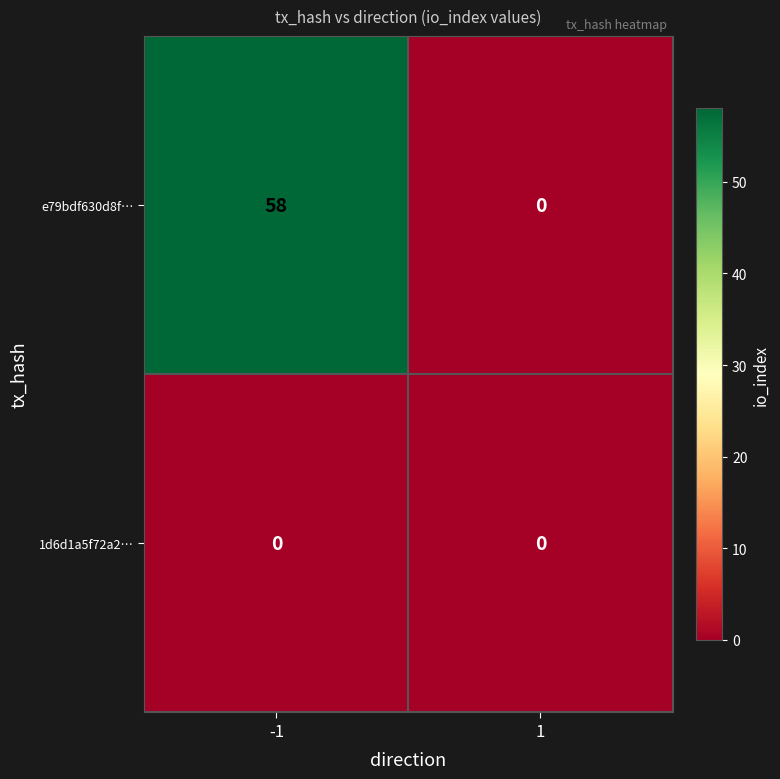

The e79bdf630d8f… series shows -36 at 1. True or false?

False